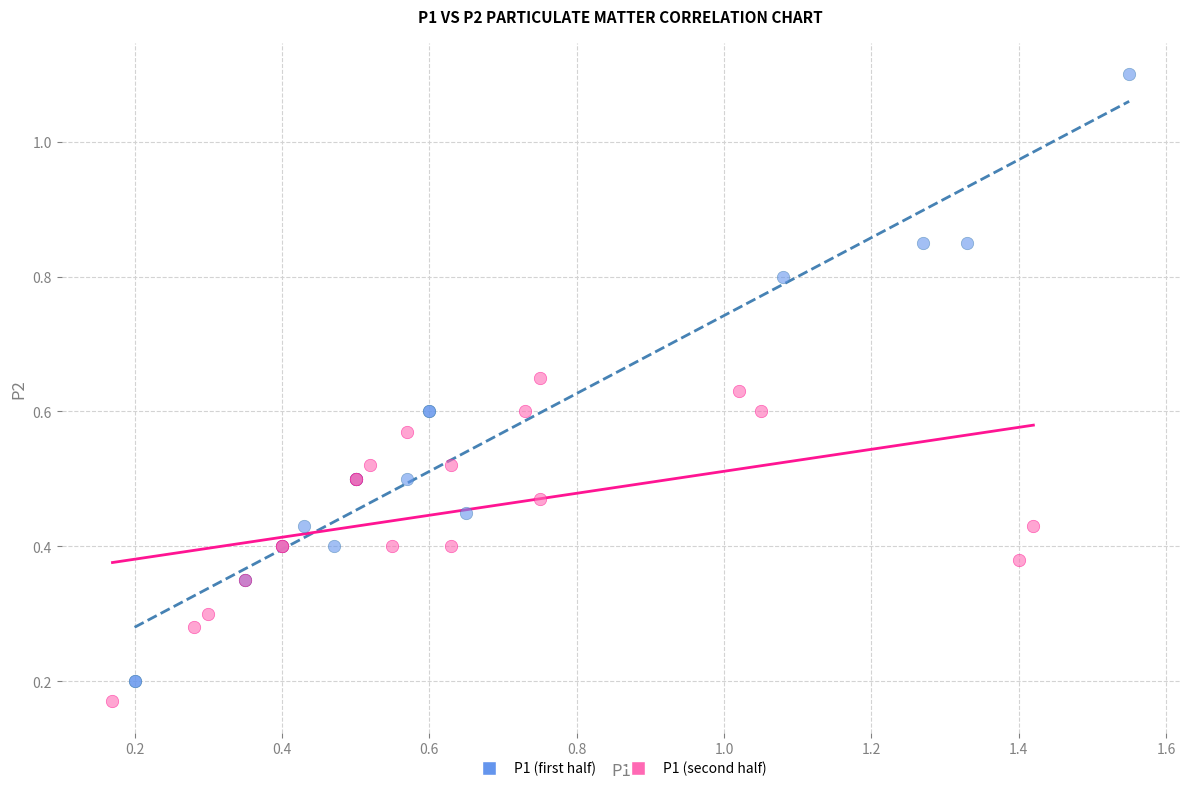

Which series has the widest spread of Y values?

P1 (first half)